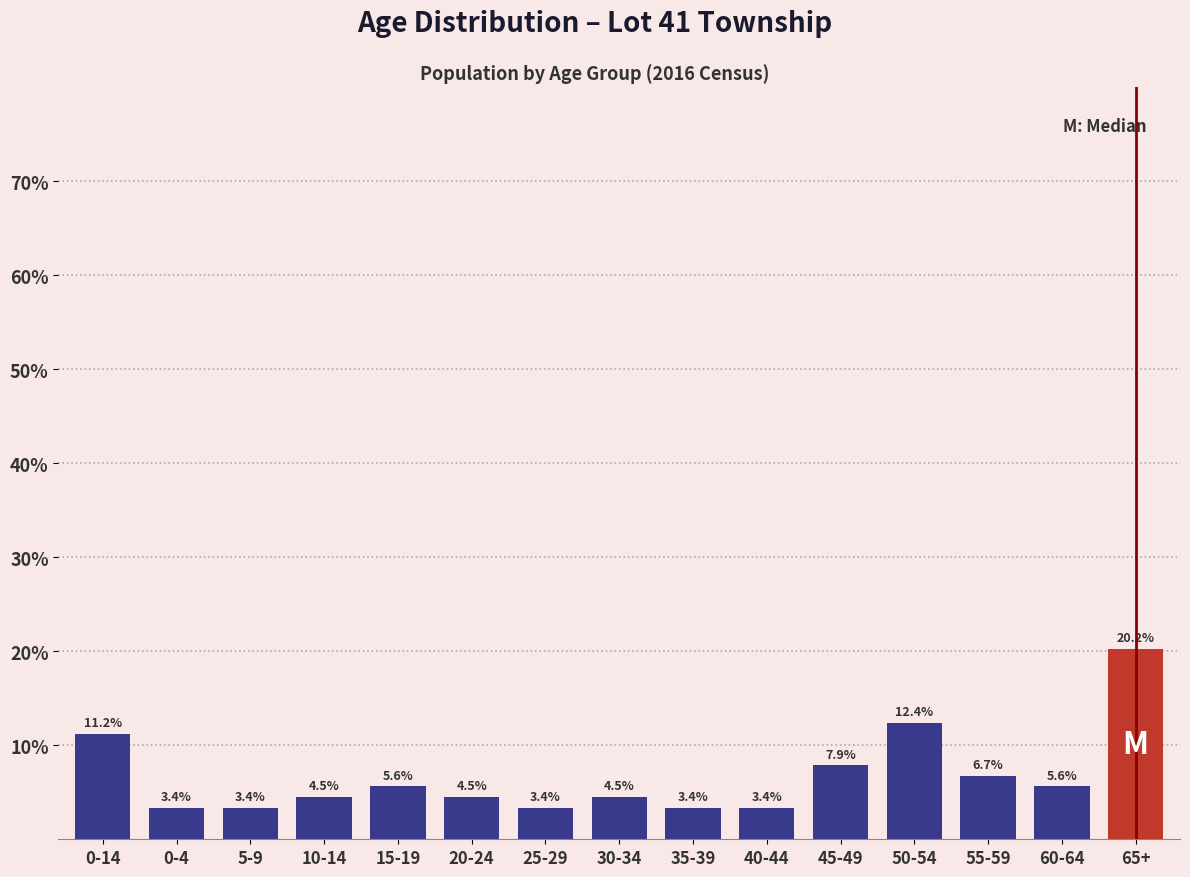

Reading right to left, extract all data points from this chart.

20.2	5.6	6.7	12.4	7.9	3.4	3.4	4.5	3.4	4.5	5.6	4.5	3.4	3.4	11.2